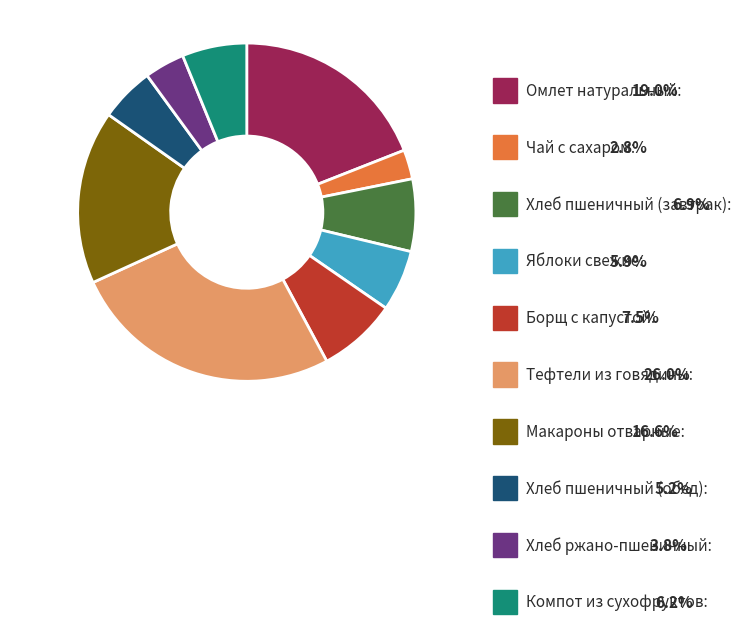

Does any single category account for the majority?

No